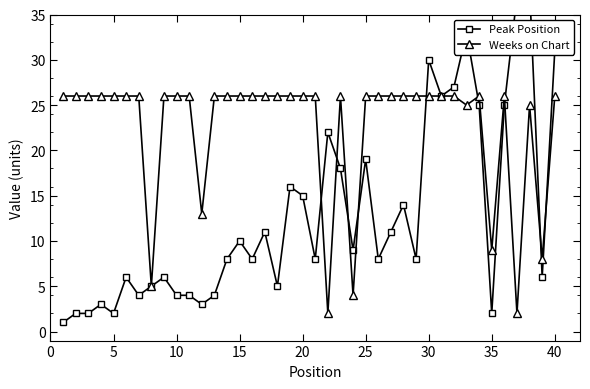

Count the number of data series in this chart.

2